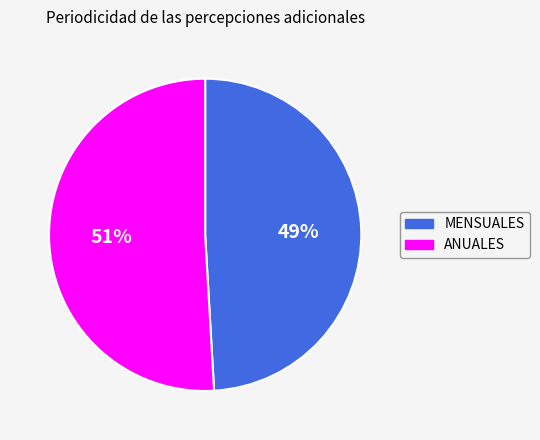

Is ANUALES the majority of the pie?

Yes